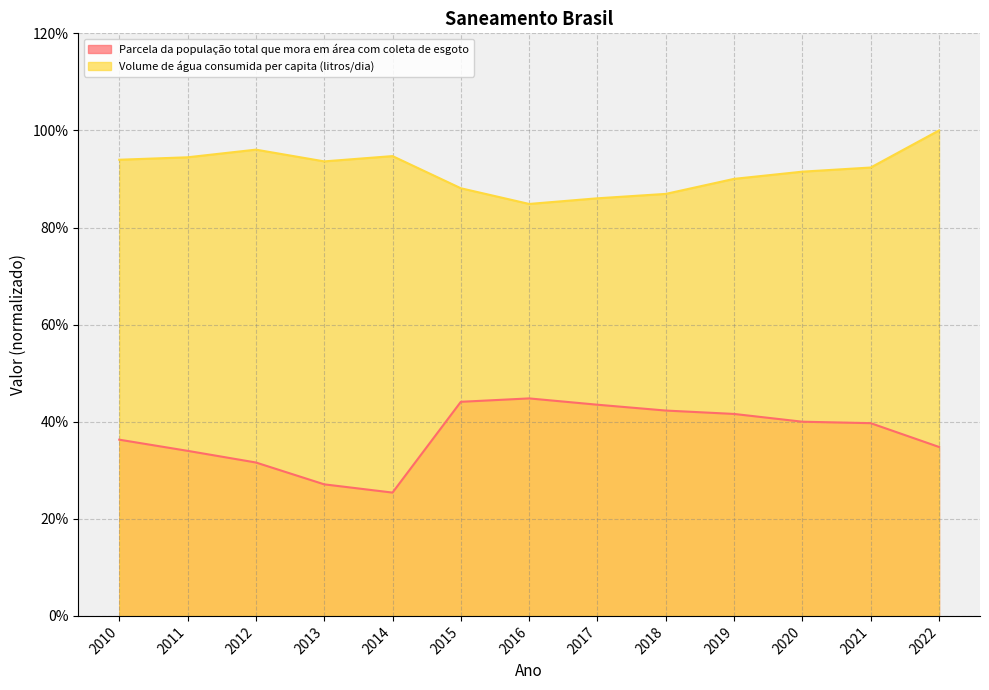

What is the difference between the highest and lowest values at 2012?

0.6